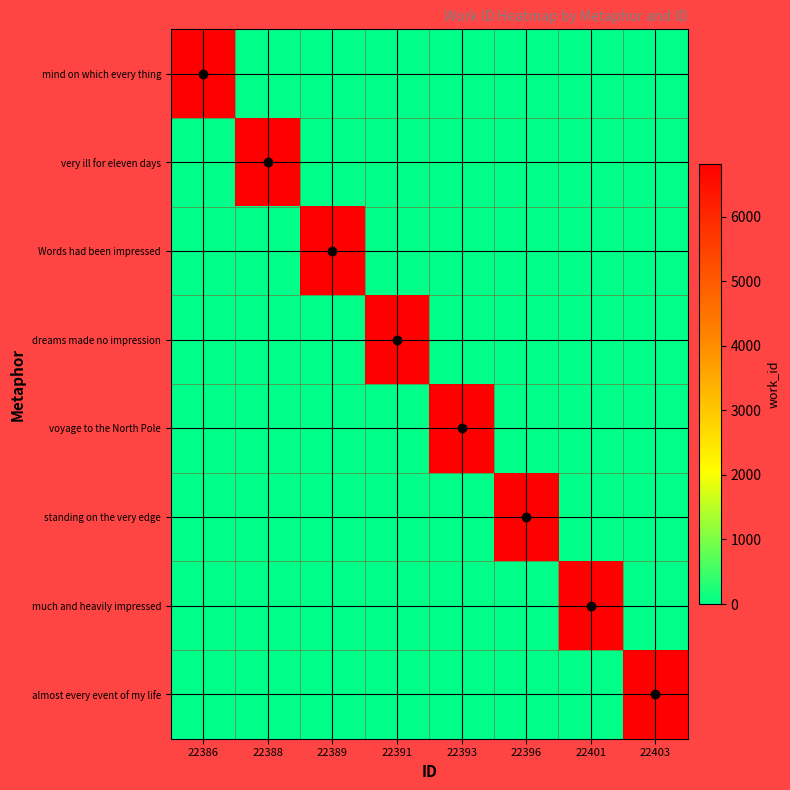

At 22388, list the series in order from smallest to largest.

mind on which every thing, Words had been impressed, dreams made no impression, voyage to the North Pole, standing on the very edge, much and heavily impressed, almost every event of my life, very ill for eleven days